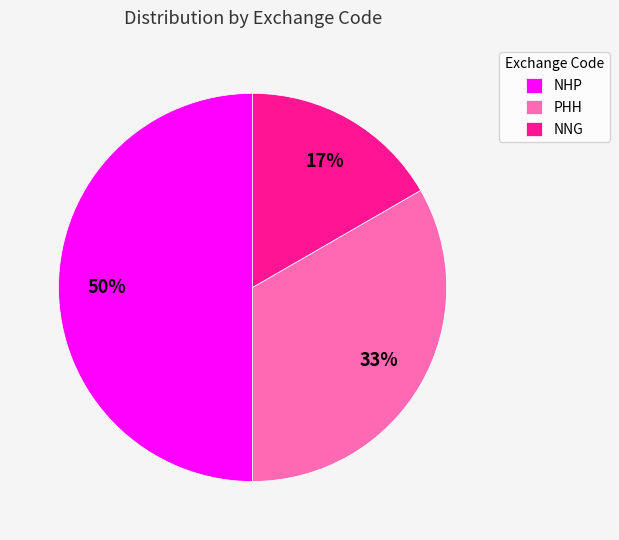

What is the smallest slice in the pie chart?

NNG